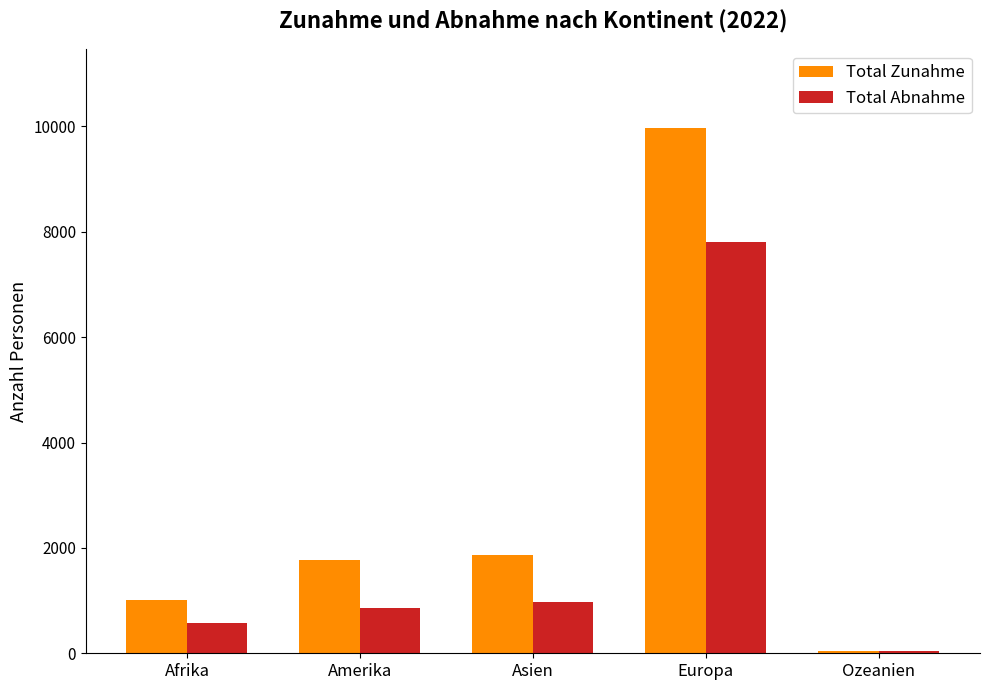

Which series changed the most between Amerika and Asien?

Total Abnahme